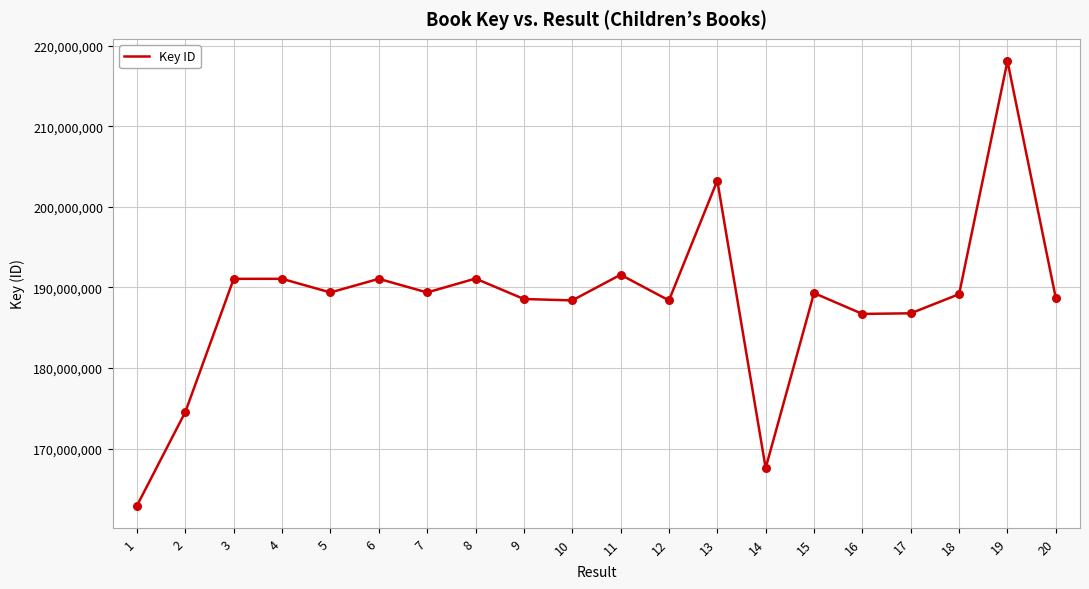

What is the change in value from 8 to 16?

-4390922